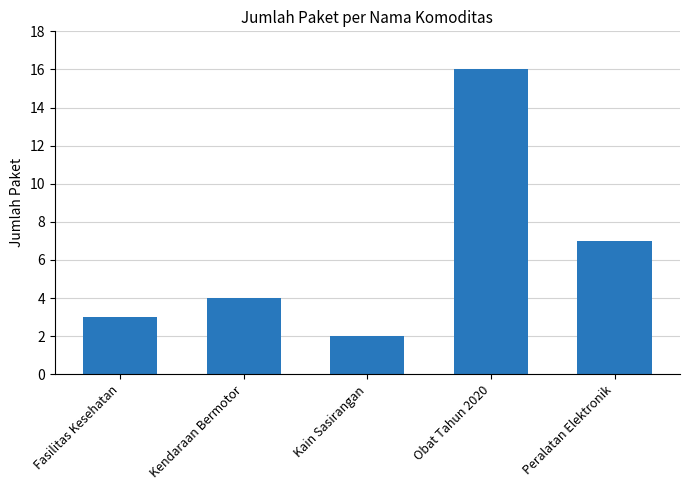

List the labels in order of value, smallest first.

Kain Sasirangan, Fasilitas Kesehatan, Kendaraan Bermotor, Peralatan Elektronik, Obat Tahun 2020